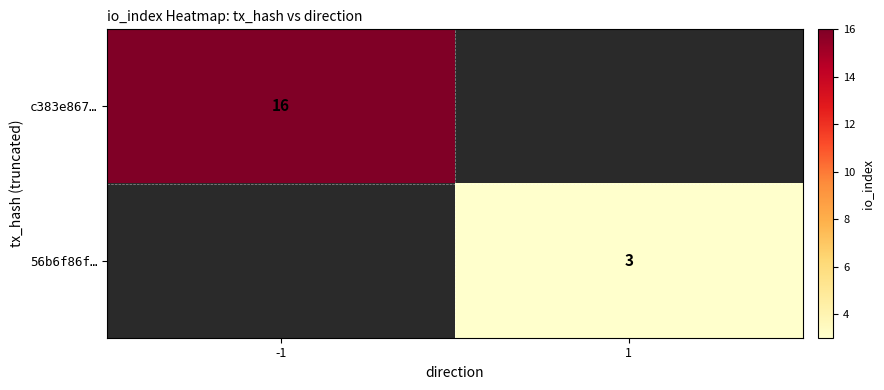

Count the number of data series in this chart.

2